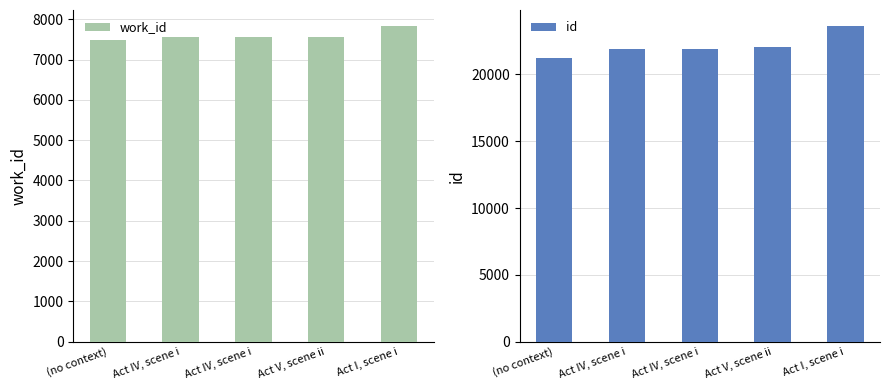

Which series has the largest total across all categories?

id